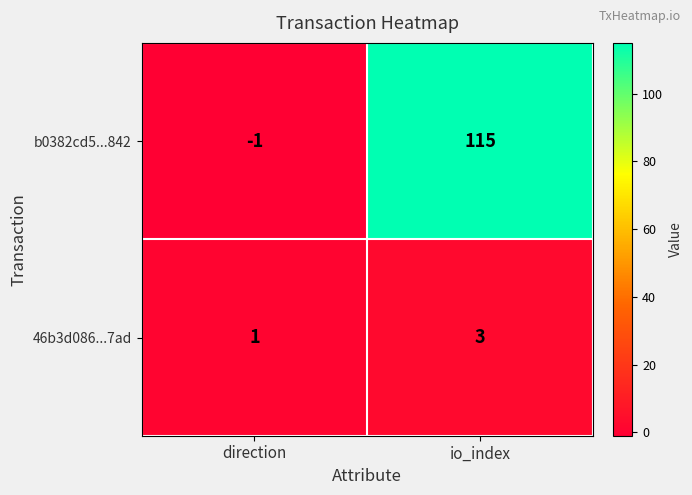

List the series in order of their peak value, highest first.

b0382cd5...842, 46b3d086...7ad